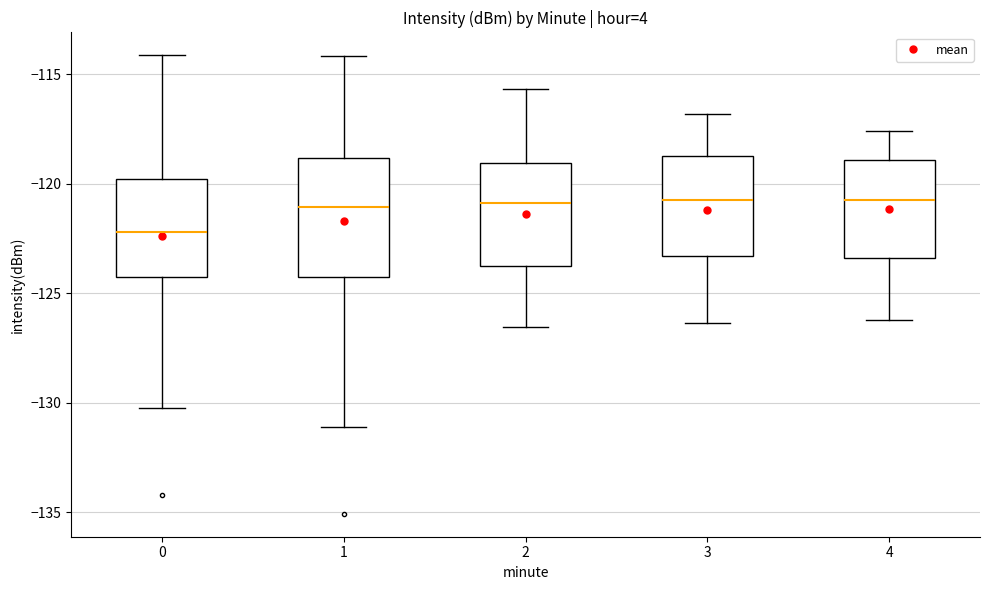

Reading left to right, read every box against the y-axis: the position of its median line, the range the box covers, and the ends of its whiskers. The values are not printed on the chart, so give them approximately, as read against the axis.

0: median -122.0, box -124.5 to -120.0, whiskers -130.0 to -114.0
1: median -121.0, box -124.5 to -119.0, whiskers -131.0 to -114.0
2: median -121.0, box -124.0 to -119.0, whiskers -126.5 to -115.5
3: median -120.5, box -123.5 to -118.5, whiskers -126.5 to -117.0
4: median -120.5, box -123.5 to -119.0, whiskers -126.0 to -117.5